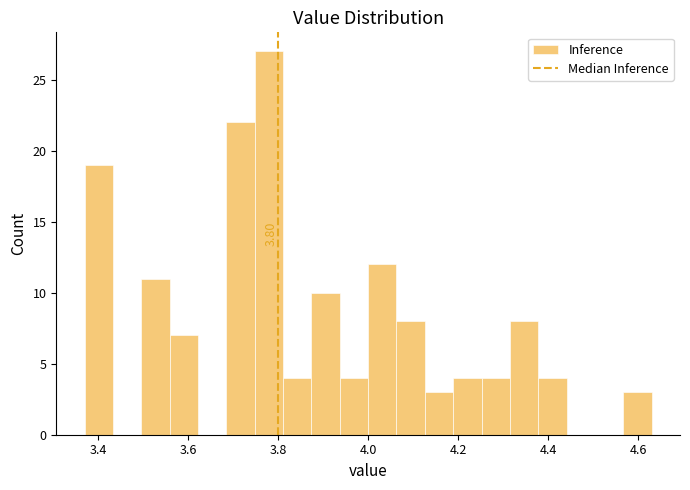

Around what value on the x-axis is the tallest bar? Give the approximate position of its centre, as read against the axis.

3.78